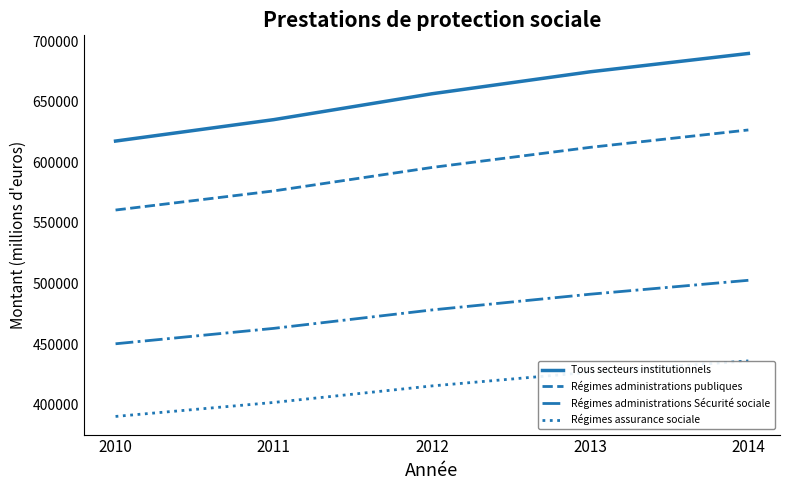

Which series has the largest range (max minus min)?

Tous secteurs institutionnels